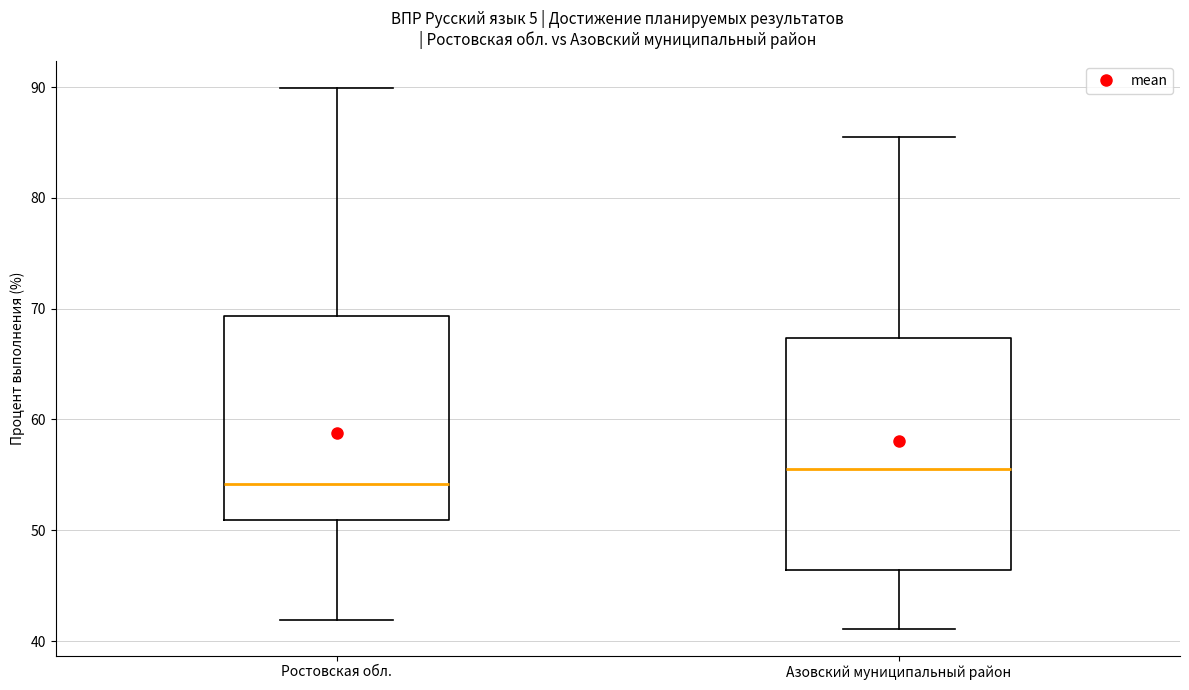

Which box is the tallest, from its lower edge to its upper edge?

Азовский муниципальный район